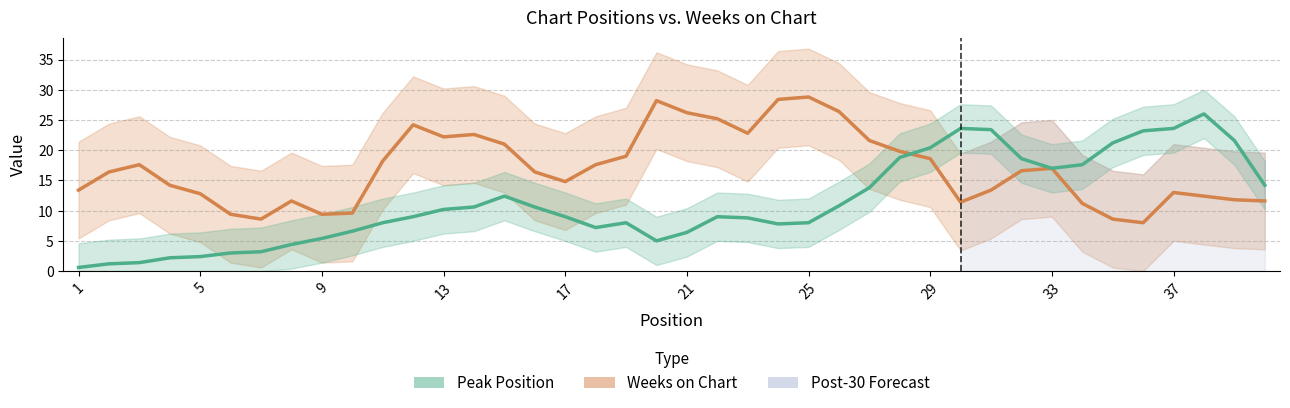

How many data points in Peak Position are less than 9?

18